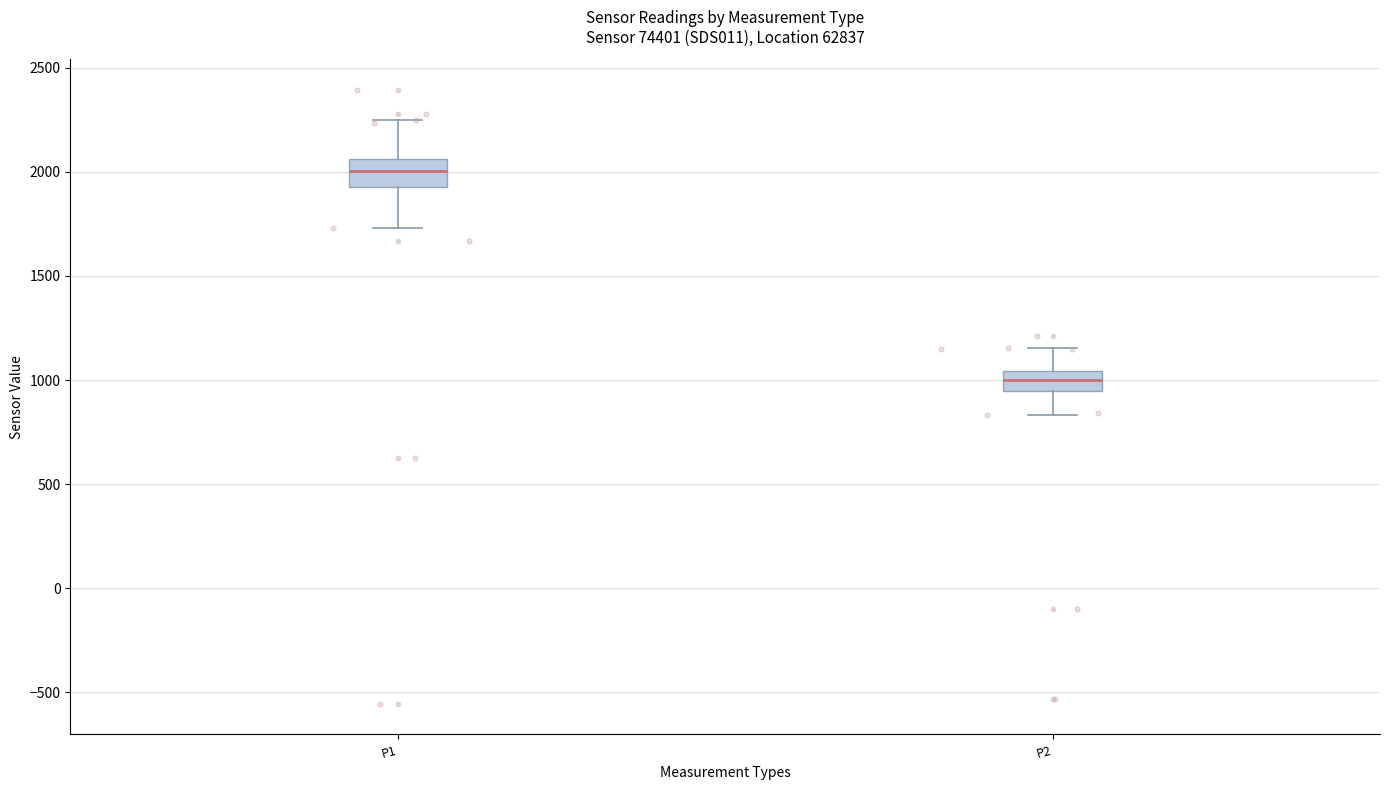

Reading left to right, transcribe this box plot: for each box, give where its median line is, the range the box spans, and where its two whiskers end, as read against the y-axis. The values are not printed on the chart, so give them approximately, as read against the axis.

P1: median 2000, box 1950 to 2050, whiskers 1750 to 2250
P2: median 1000, box 950 to 1050, whiskers 850 to 1150